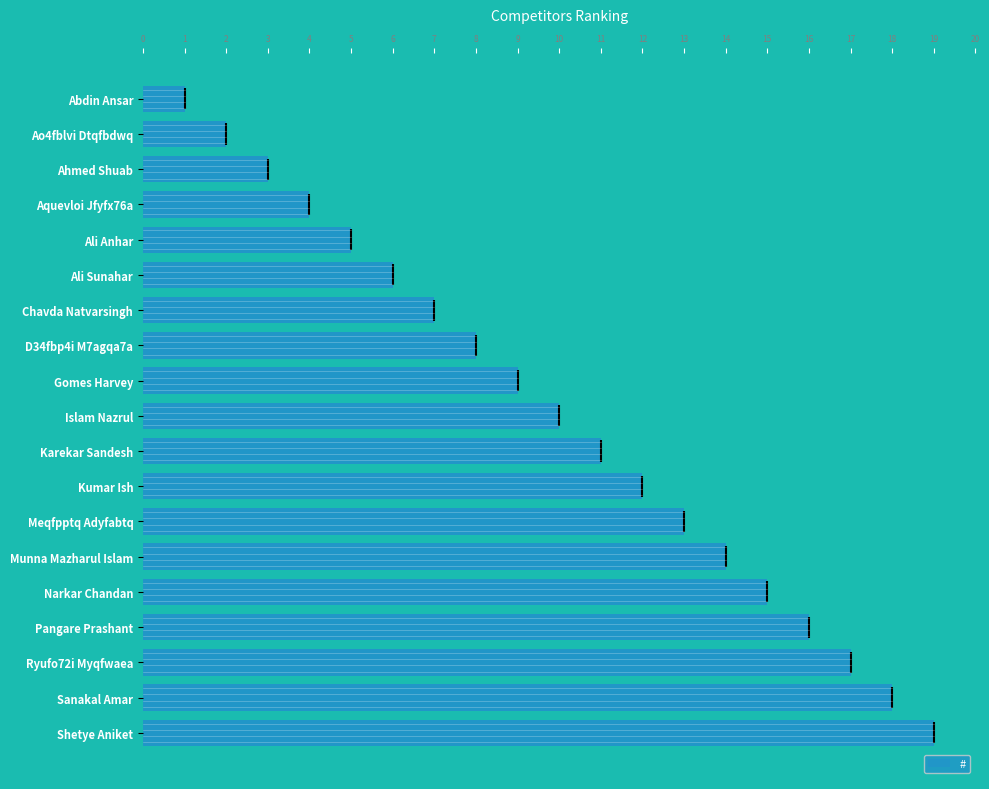

What position from the bottom is Gomes Harvey?

11